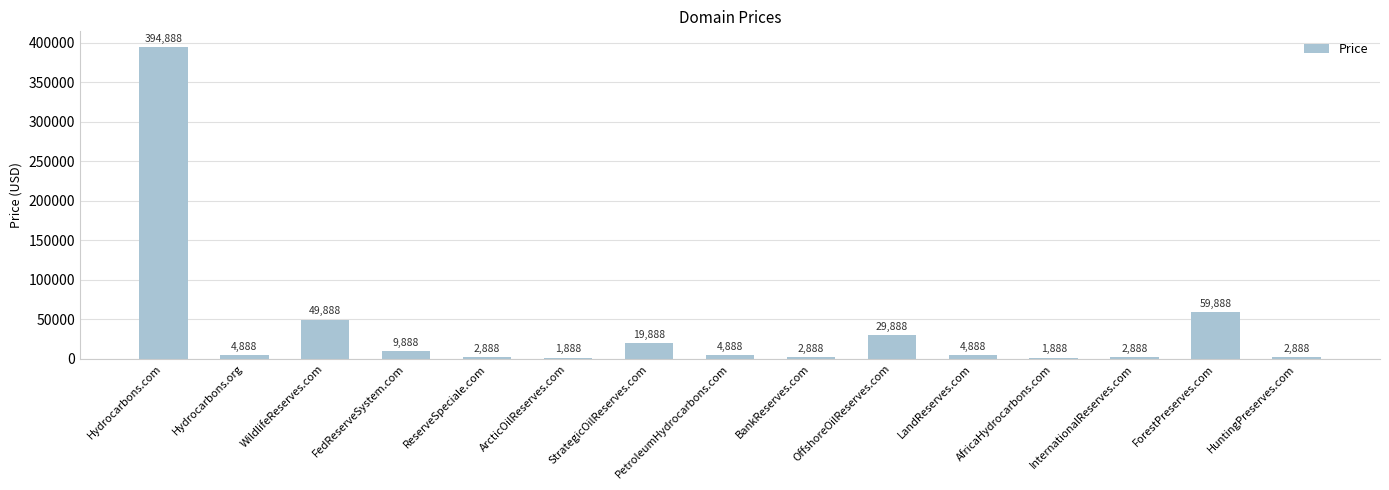

Between AfricaHydrocarbons.com and ReserveSpeciale.com, which is larger?

ReserveSpeciale.com